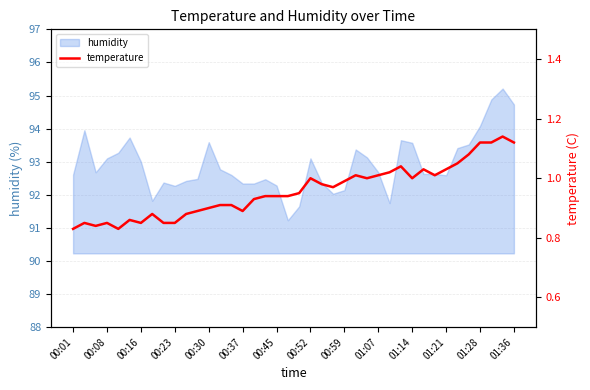

True or false: humidity has a value of 132.9 at 00:30.

False